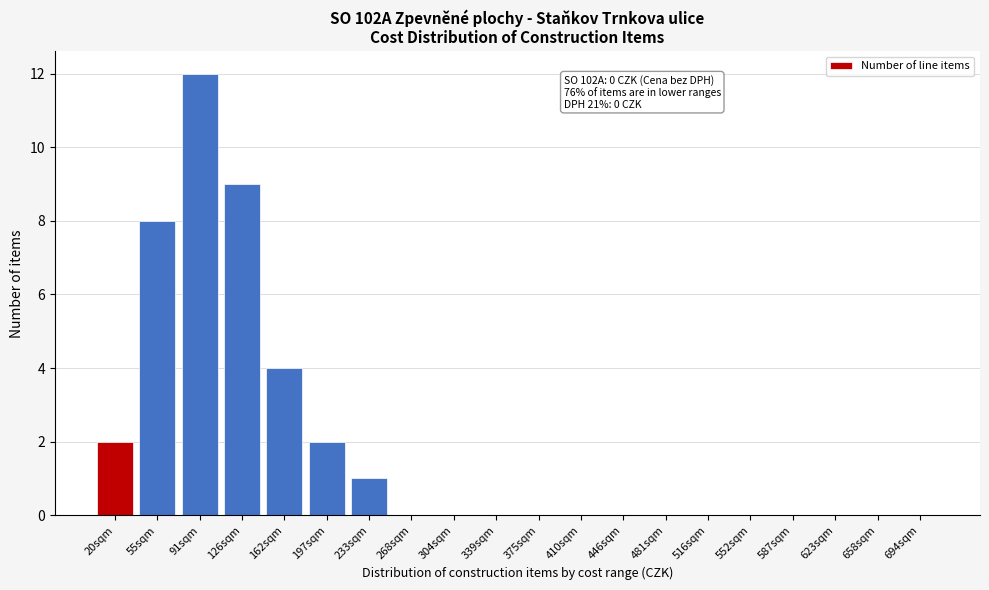

Reading left to right, list all the values displayed in this chart.

20sqm=2	55sqm=8	91sqm=12	126sqm=9	162sqm=4	197sqm=2	233sqm=1	268sqm=0	304sqm=0	339sqm=0	375sqm=0	410sqm=0	446sqm=0	481sqm=0	516sqm=0	552sqm=0	587sqm=0	623sqm=0	658sqm=0	694sqm=0